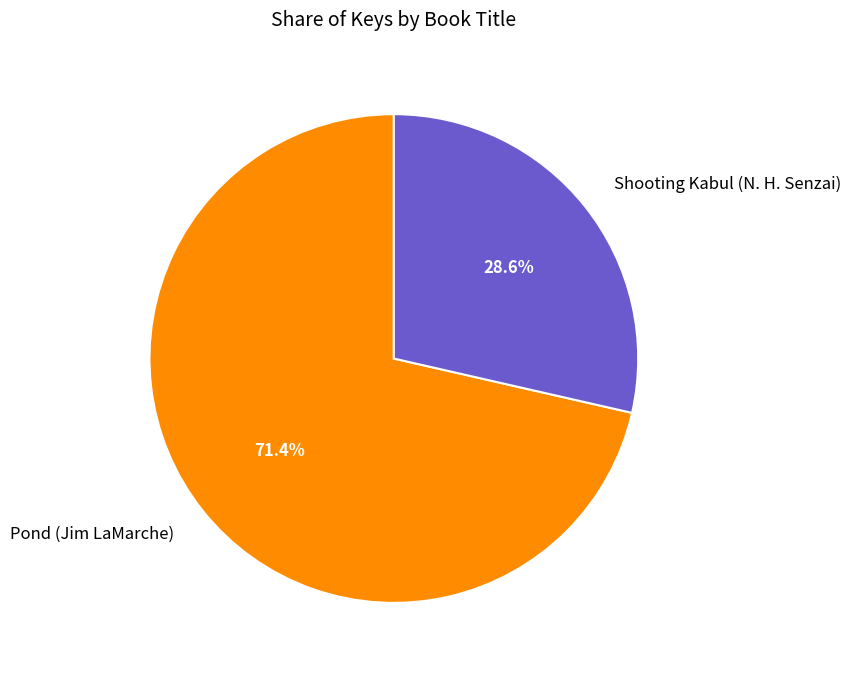

Which category has the biggest portion of the pie?

Pond (Jim LaMarche)